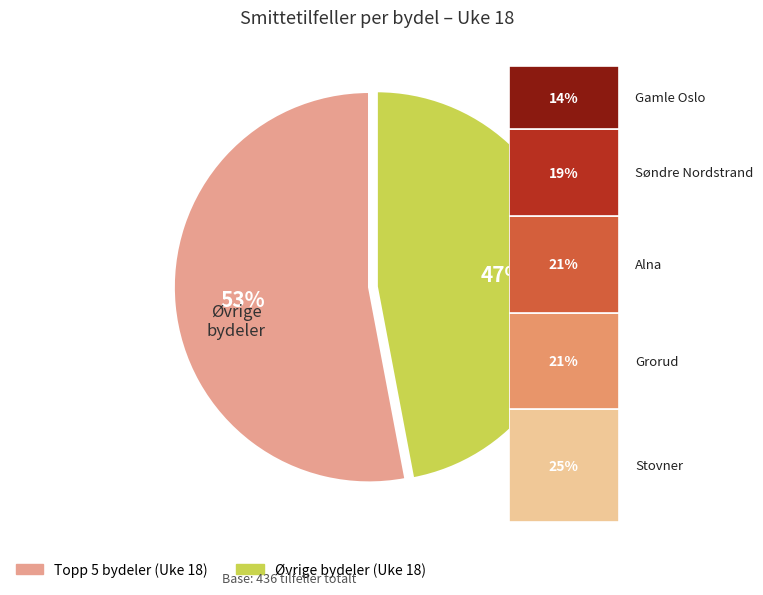

To the nearest percent, what is the average slice percentage?

50%